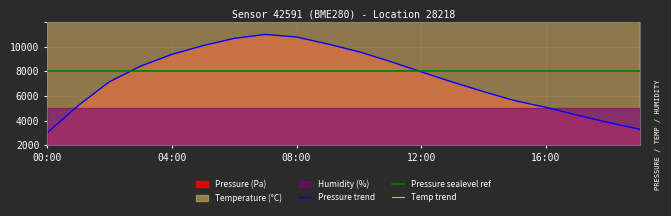

At how many categories does at least one series exceed 116741?

20